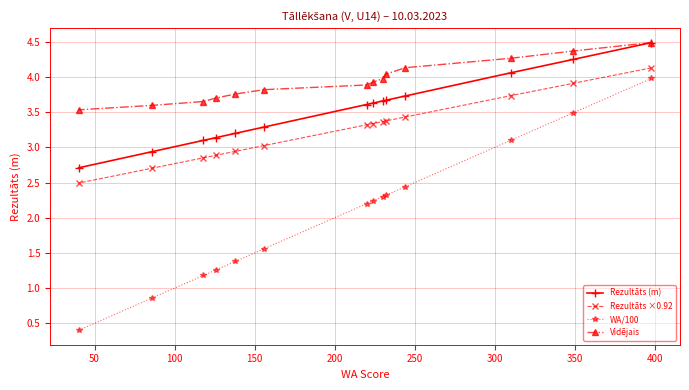

List the series in order of their peak value, lowest first.

WA/100, Rezultāts ×0.92, Rezultāts (m), Vidējais